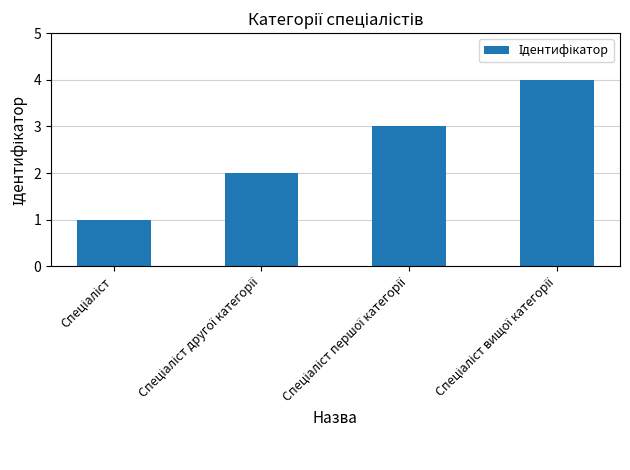

Reading right to left, what are all the values shown in this chart?

4	3	2	1